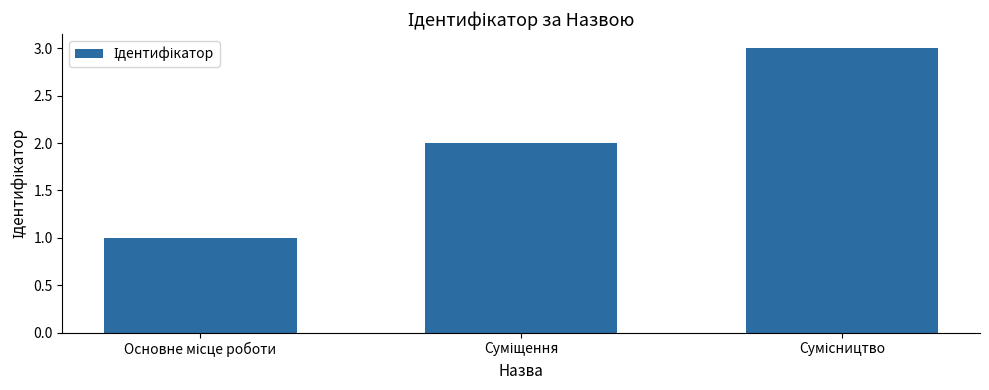

Reading left to right, extract all data points from this chart.

1	2	3